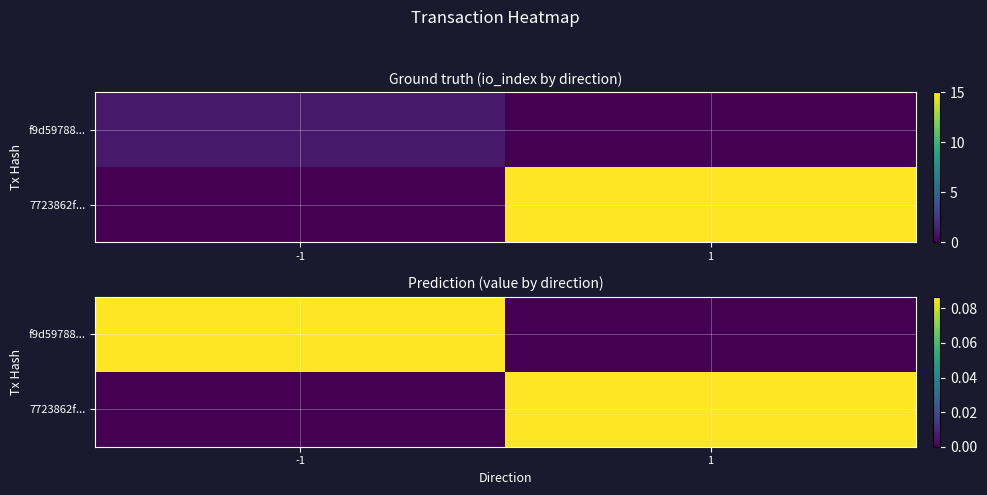

Which label corresponds to the smallest value in the chart?

1